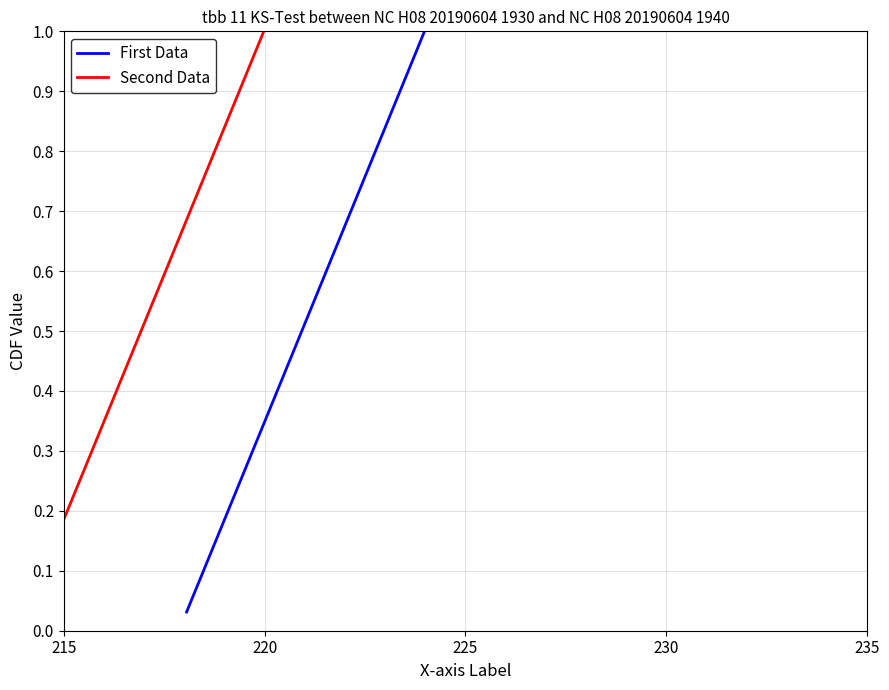

Is this an area chart (filled region under the line)?

No